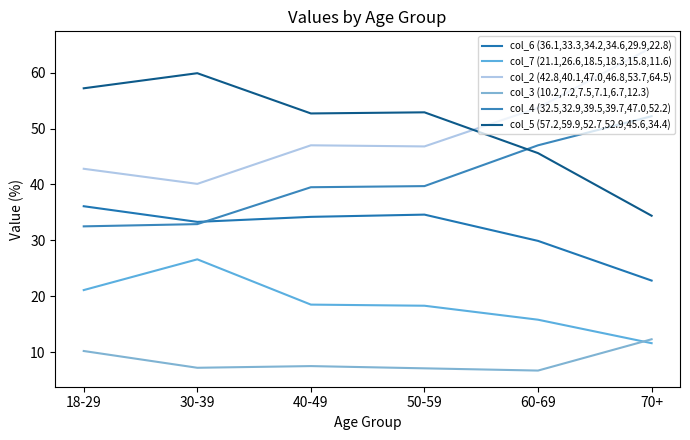

Where does the col_6 (36.1,33.3,34.2,34.6,29.9,22.8) series first go above 34?

18-29